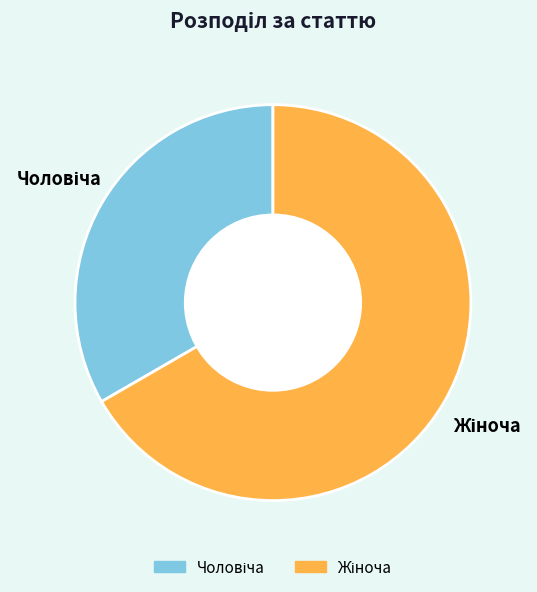

Does any single category account for the majority?

Yes